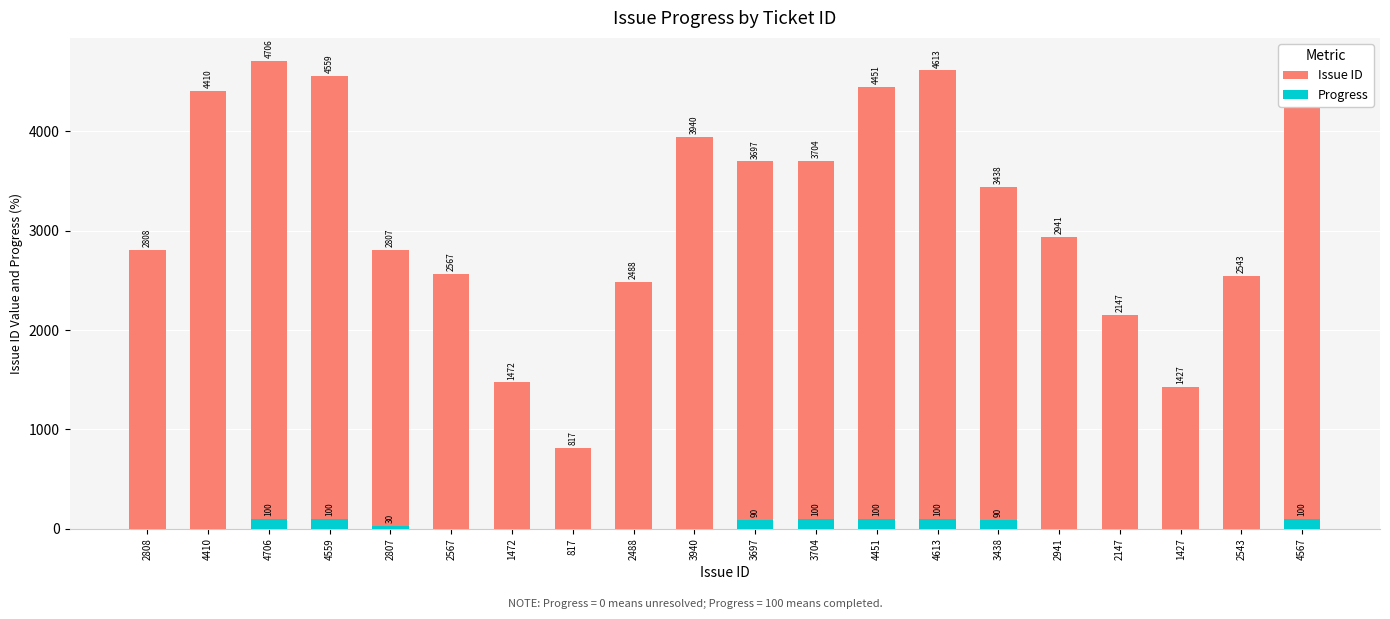

How many values in Progress are above zero?

9